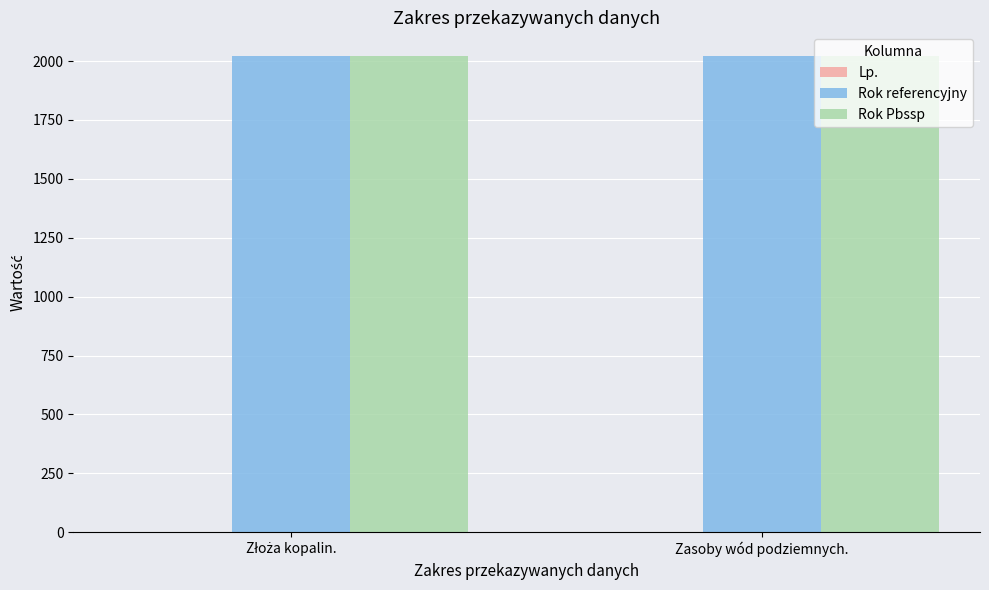

Is it true that Rok referencyjny equals 2021 at Zasoby wód podziemnych.?

True